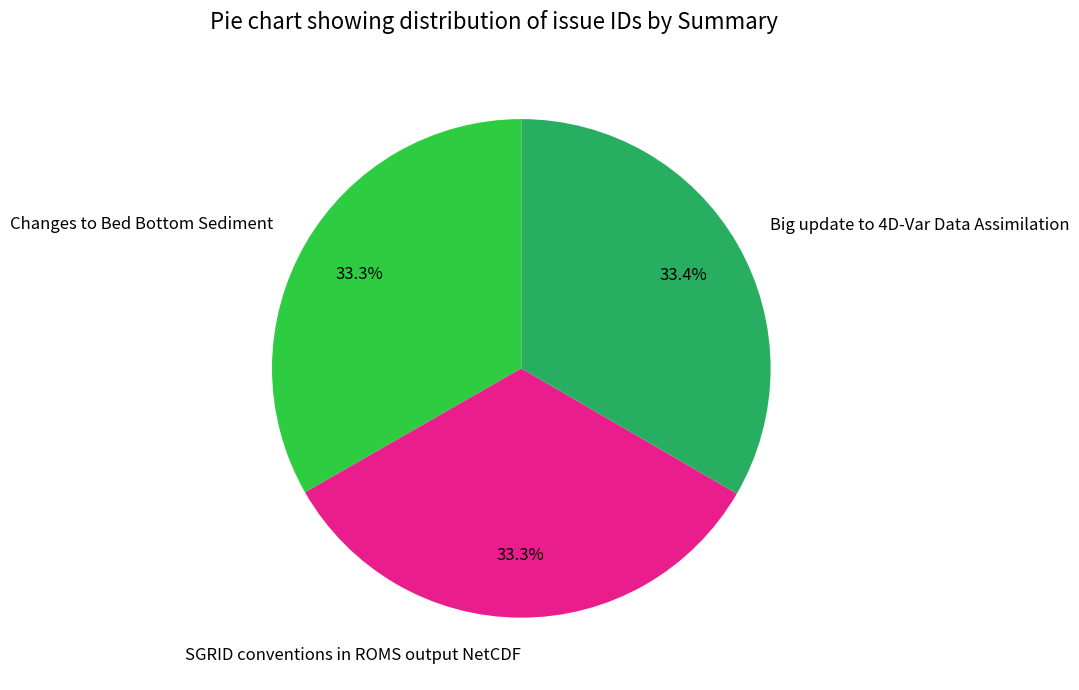

Is there any slice that represents more than half of the pie?

No